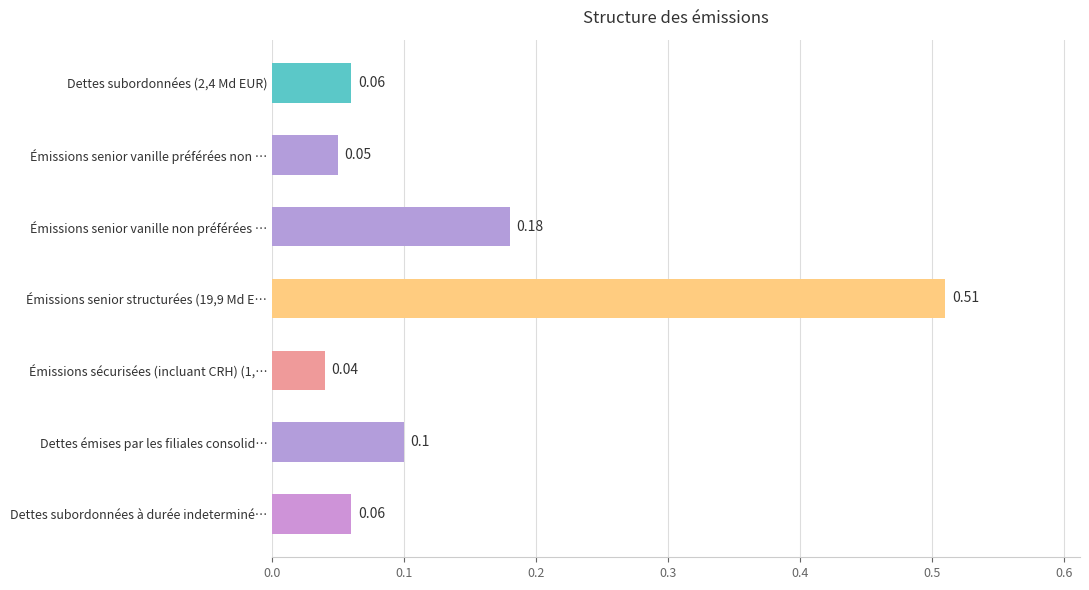

Between Émissions senior vanille préférées non … and Dettes subordonnées (2,4 Md EUR), which is larger?

Dettes subordonnées (2,4 Md EUR)